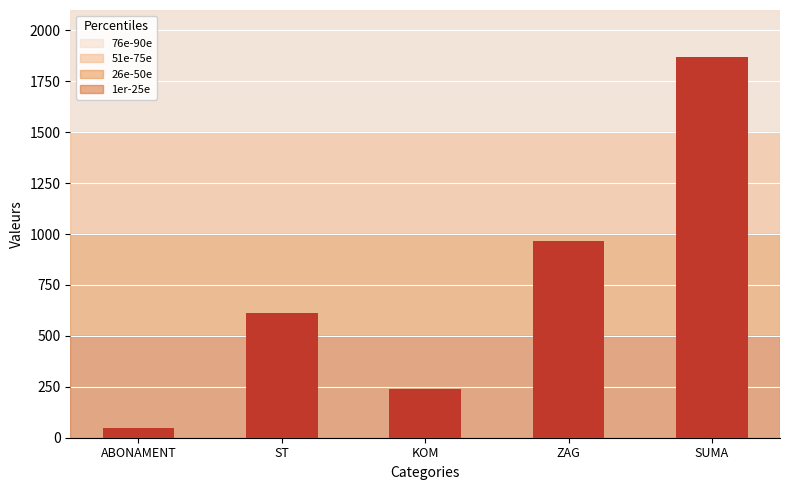

What is the label of the 2nd bar from the left?

ST